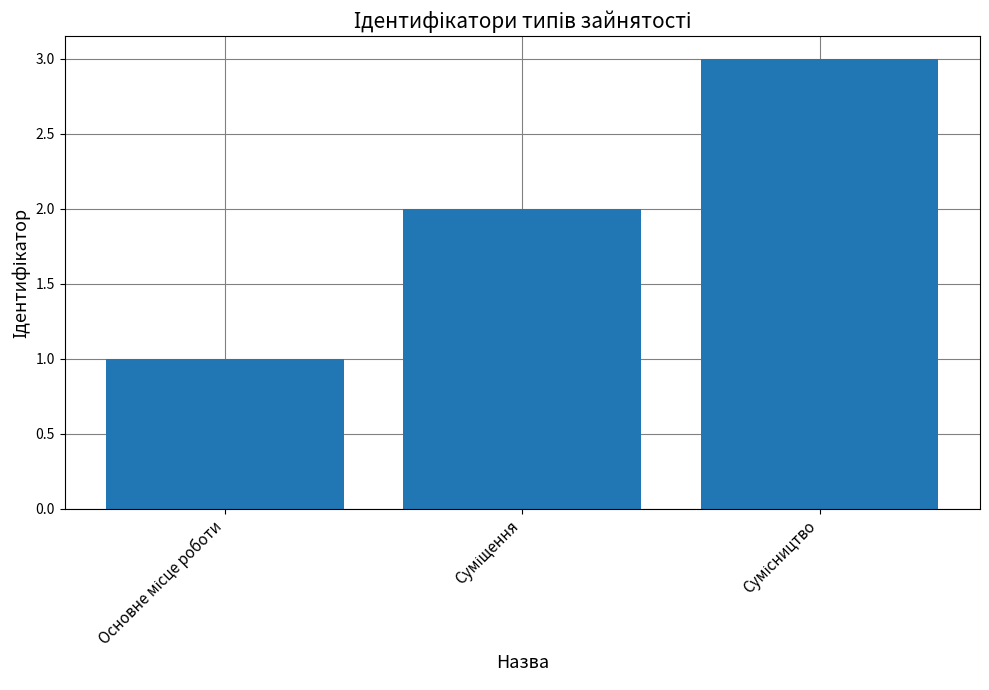

What is the sum of all values?

6